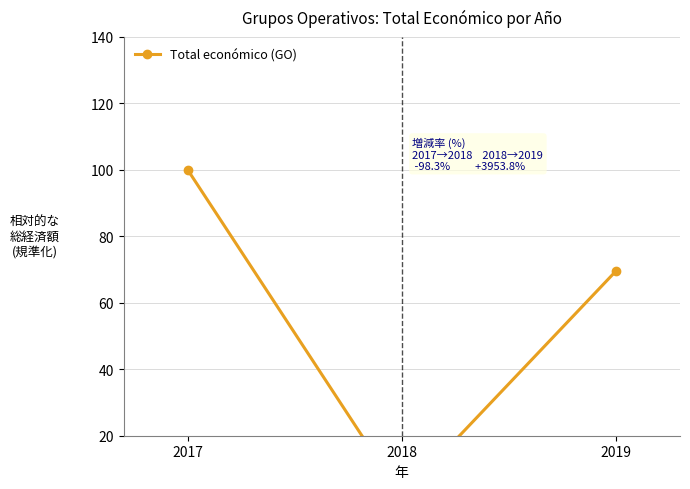

Between 2019 and 2017, which is larger?

2017